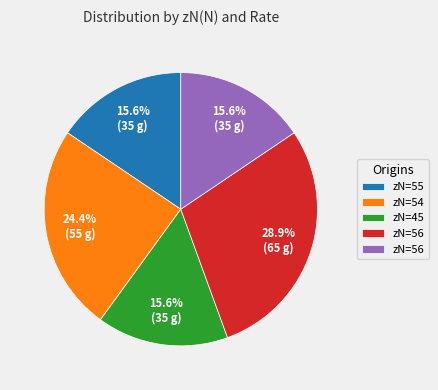

Does any single category account for the majority?

No